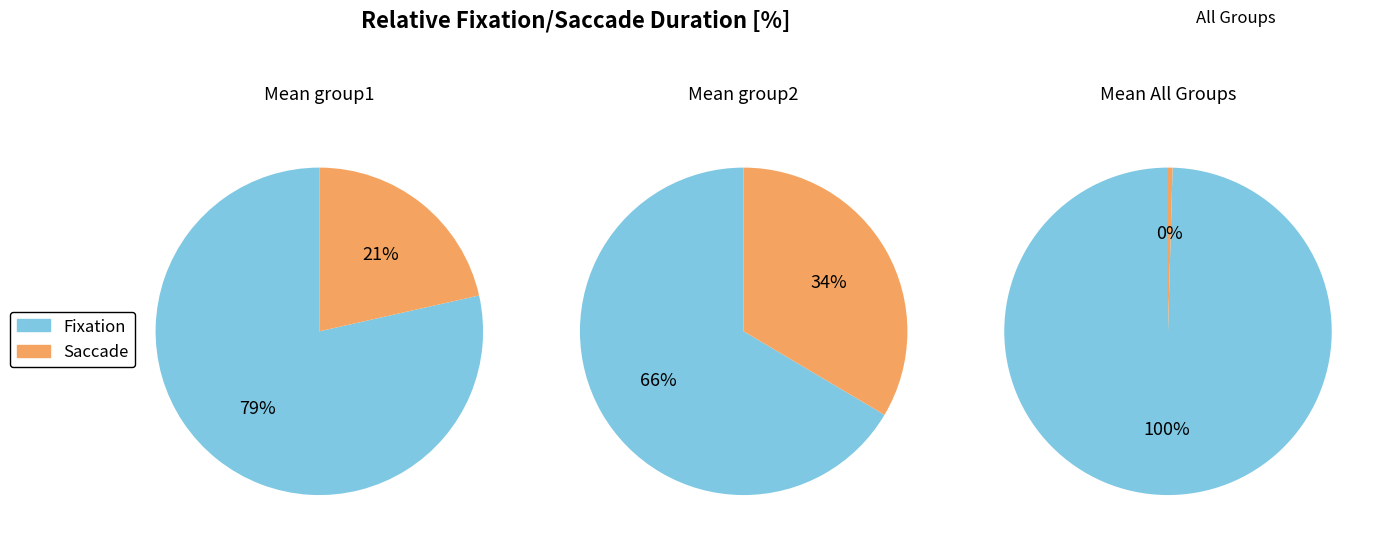

Count the number of slices in the pie.

6